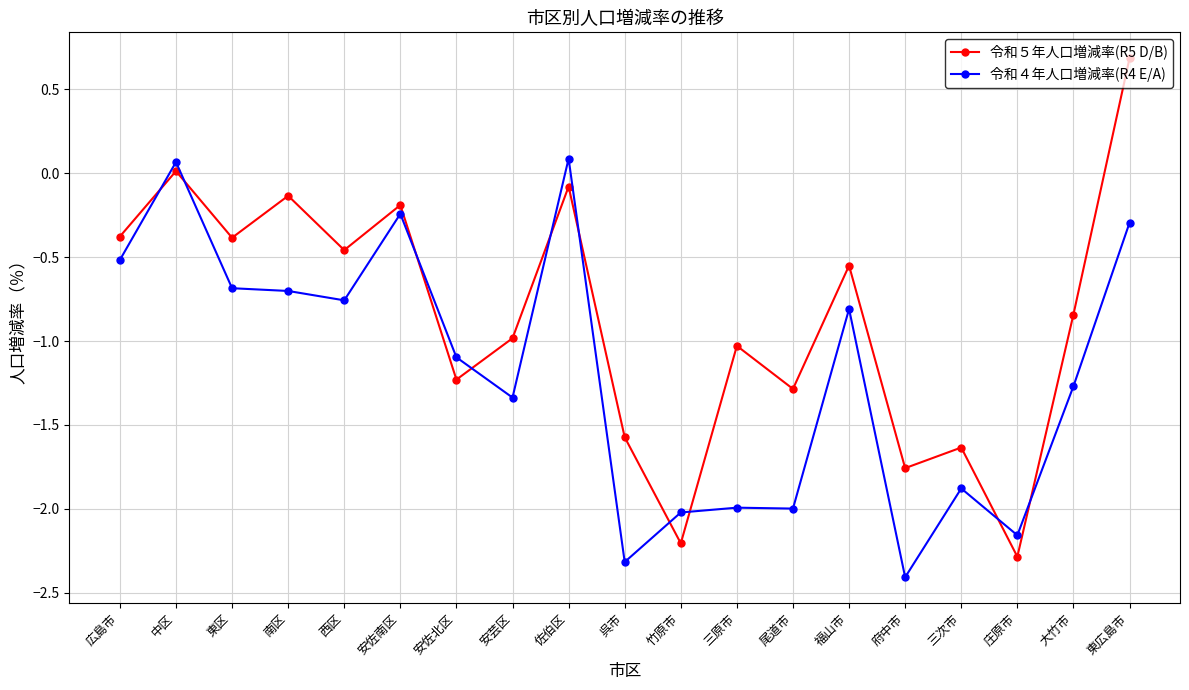

At which category is the sum across all series the highest?

東広島市